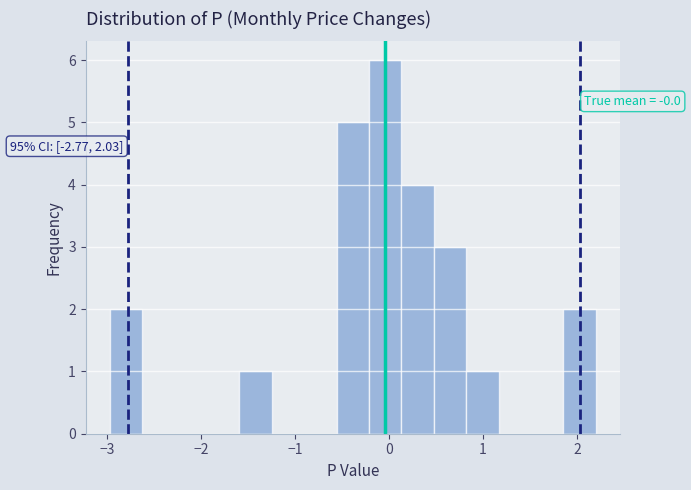

Read against the x-axis, roughly where is the centre of the tallest bar?

0.0